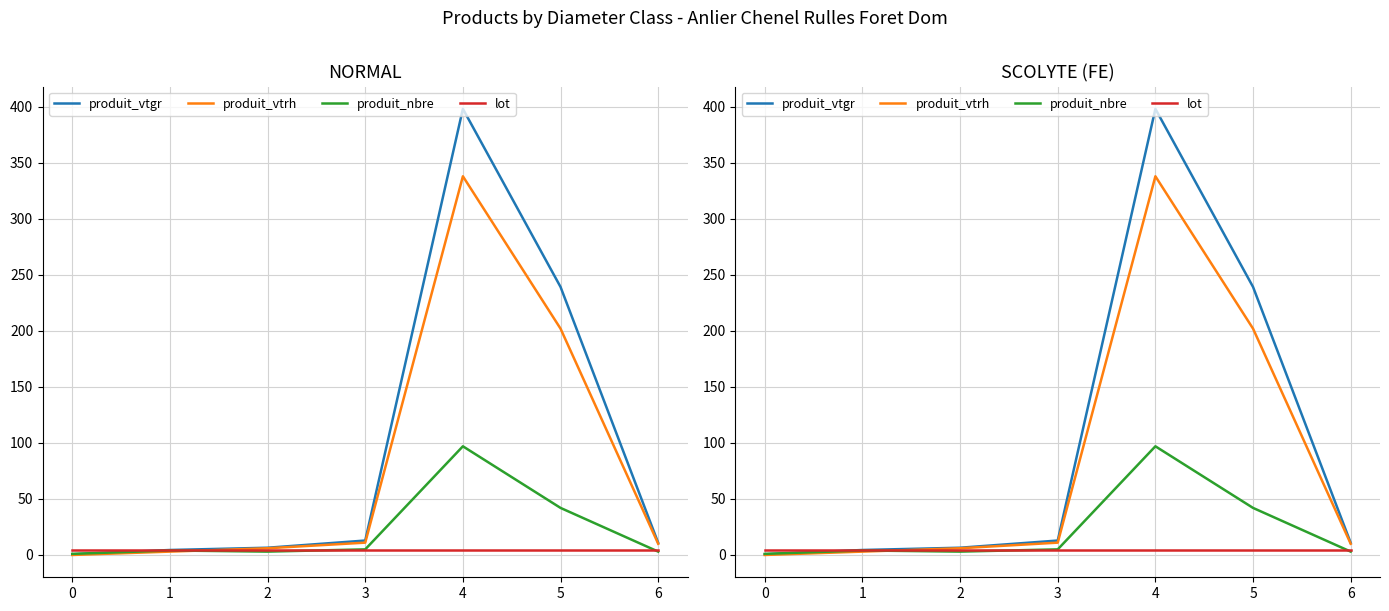

What is the approximate value of produit_nbre at 5?

42.0